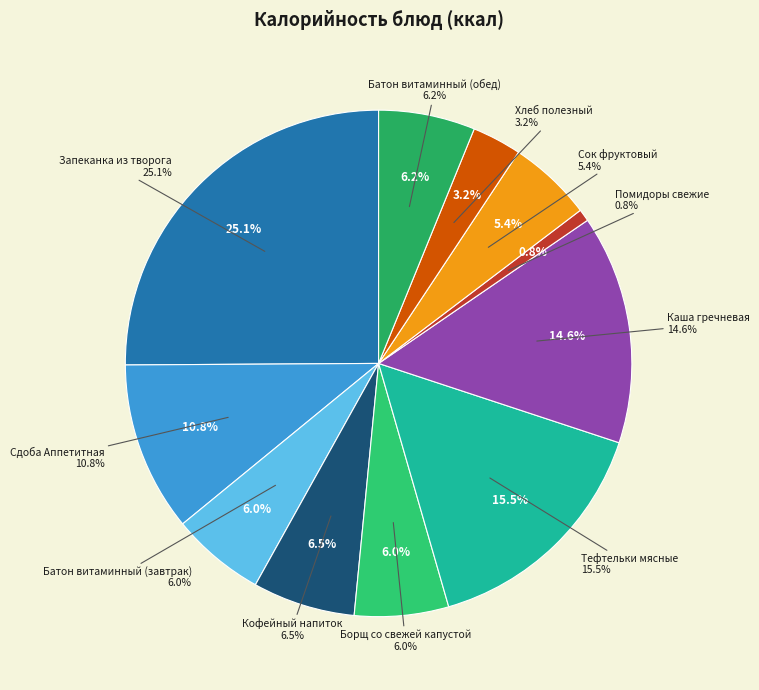

Rank the categories by value from highest to lowest.

Запеканка из творога, Тефтельки мясные, Каша гречневая, Сдоба Аппетитная, Кофейный напиток, Батон витаминный (обед), Борщ со свежей капустой, Батон витаминный (завтрак), Сок фруктовый, Хлеб полезный, Помидоры свежие